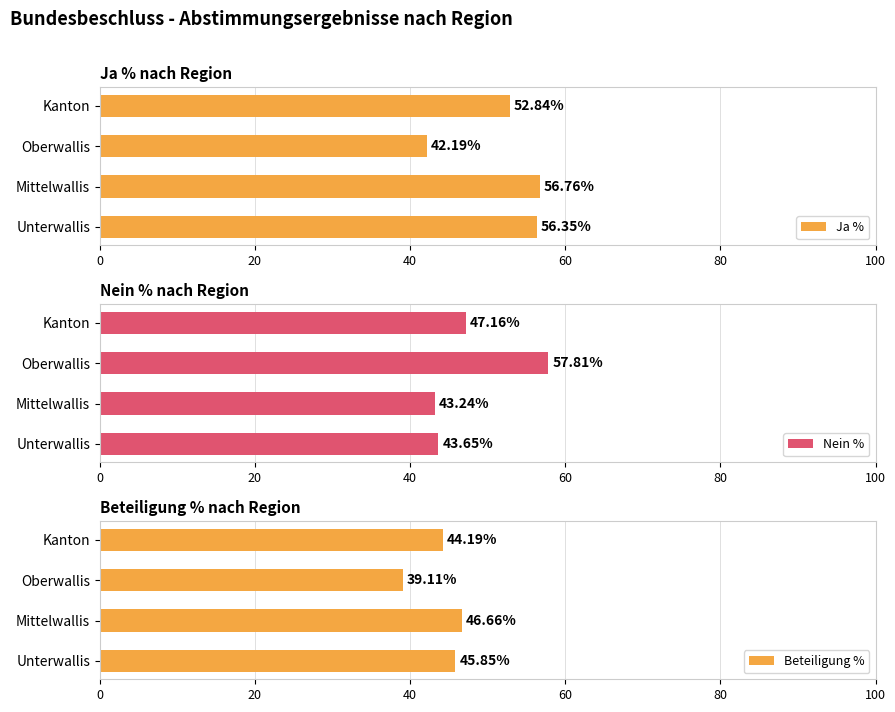

At which label is Ja % closest to 49?

Kanton